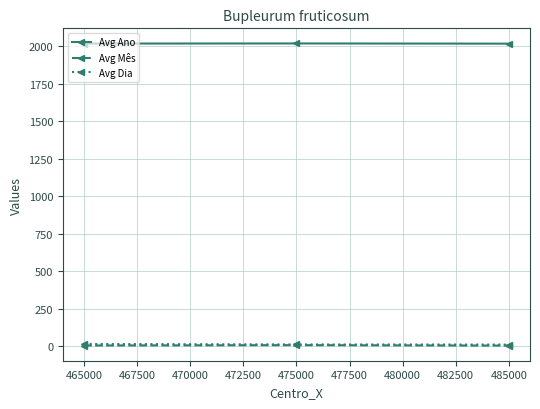

How many categories are shown in the chart?

3